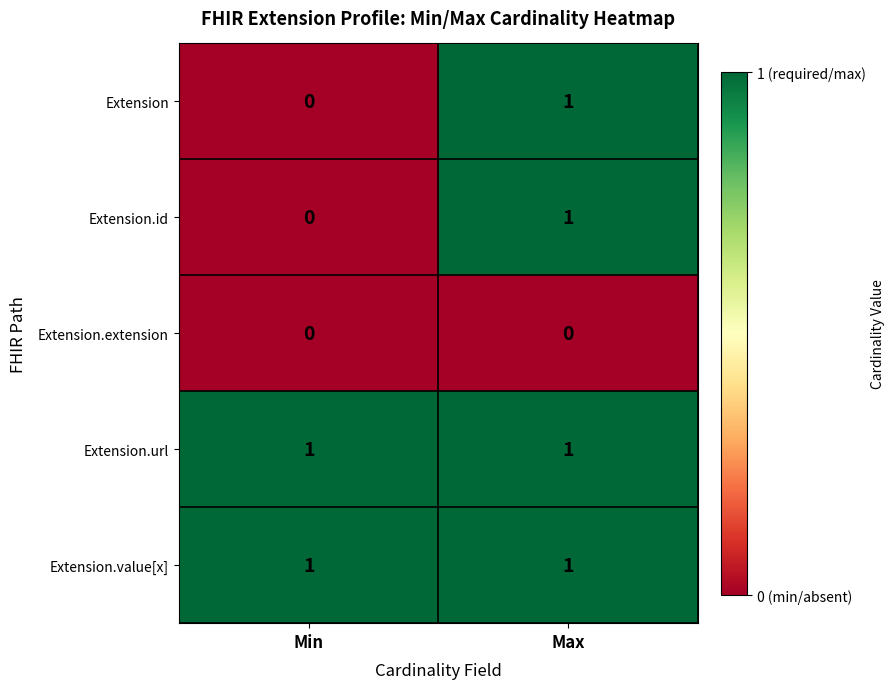

Is the value of Extension.extension at Min greater than the value of Extension.url at Min?

No